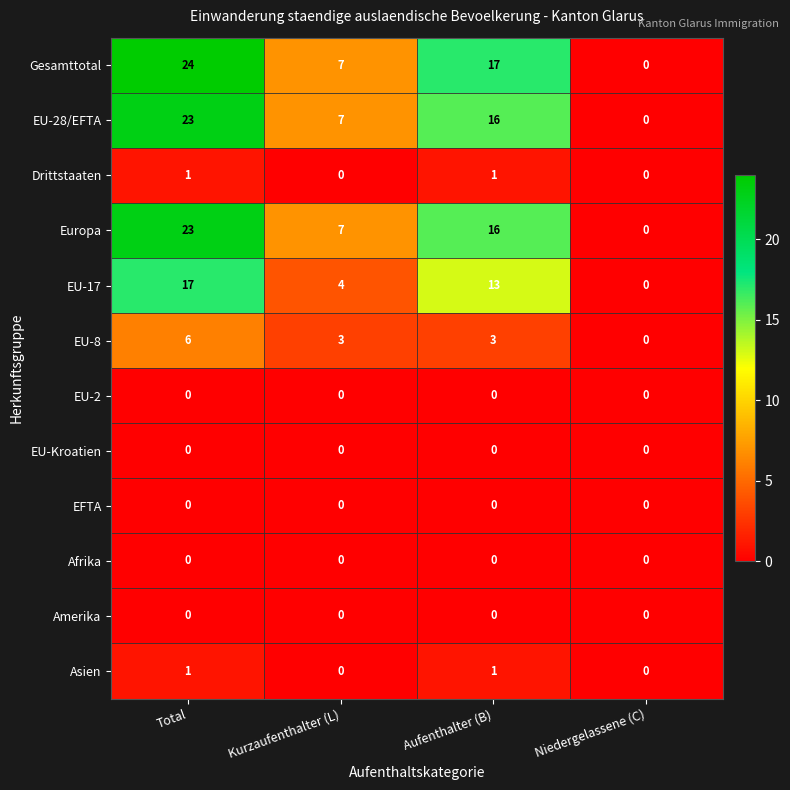

Where is Europa nearest to the value 11?

Kurzaufenthalter (L)